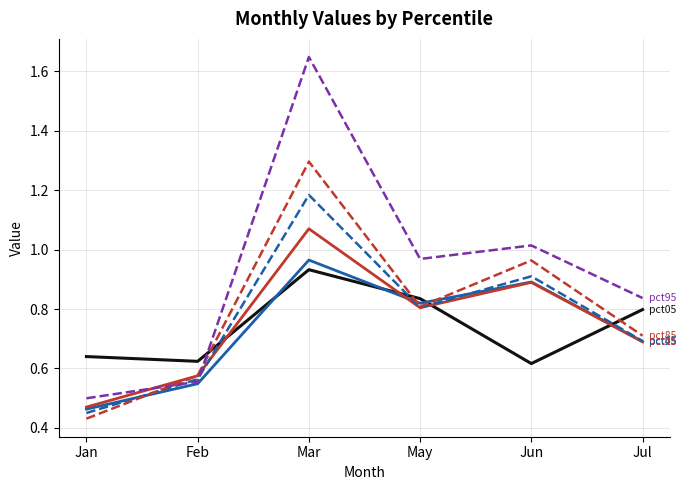

What is the total value across all series at Jan?

3.0